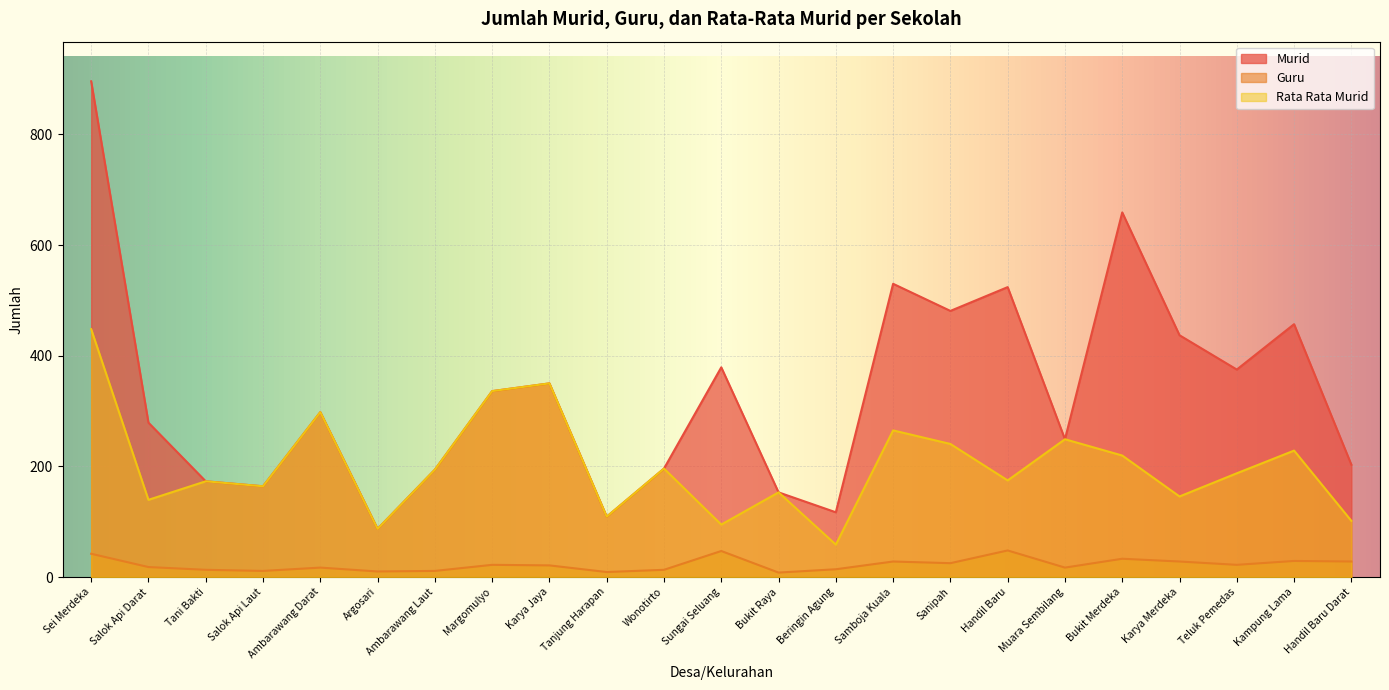

Between Bukit Raya and Karya Merdeka, which series saw the biggest shift?

Murid